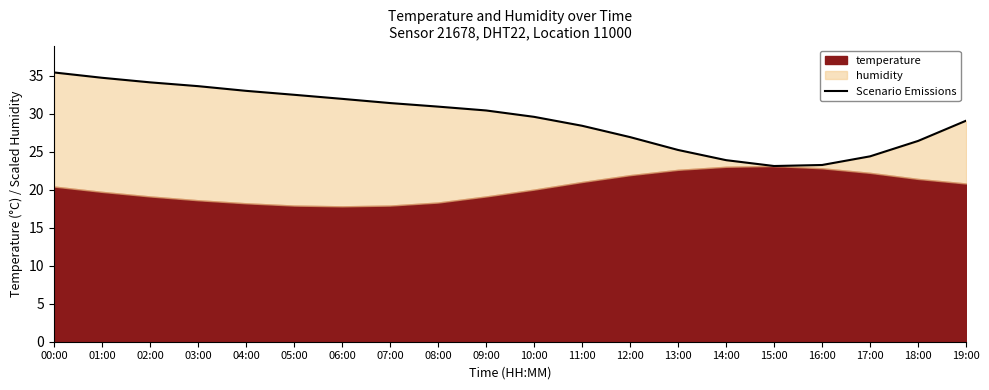

What is the label of the 16th point from the left?

15:00